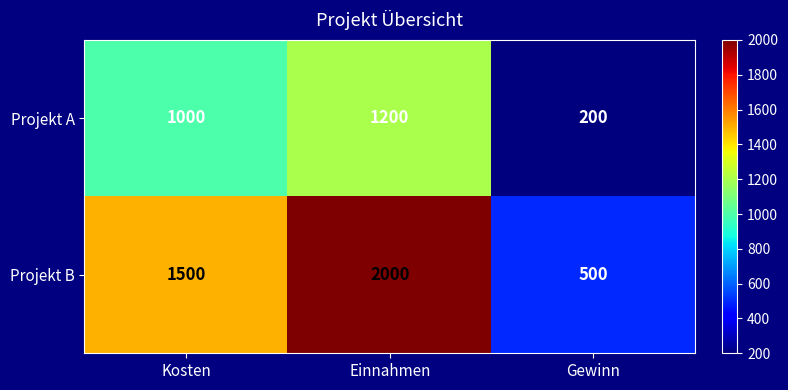

How many Projekt A values are between 200 and 1200?

3